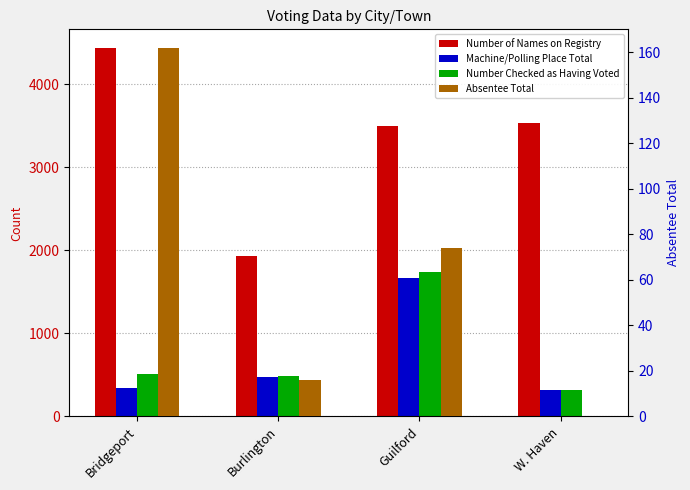

What is the spread (max minus min) of values at W. Haven?

3529